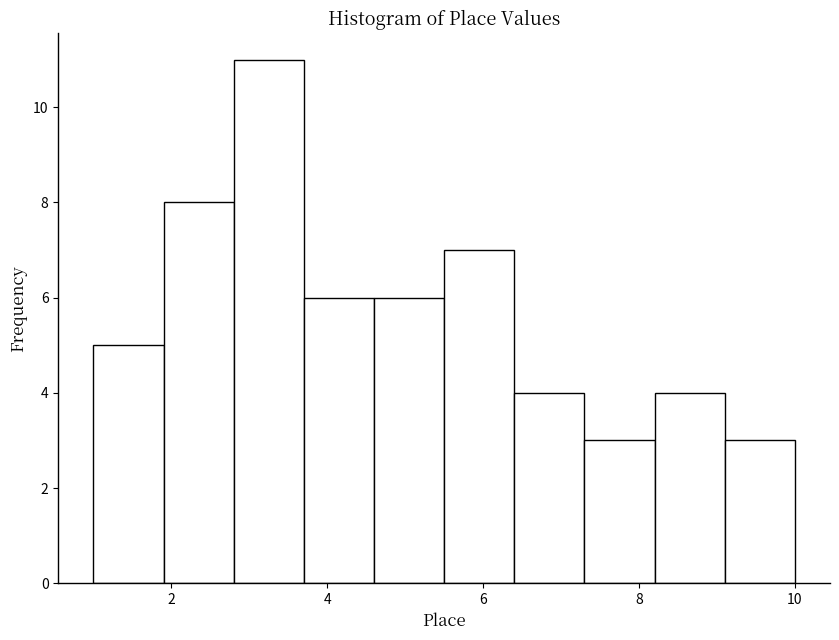

What is the height of the bar covering 8.2 to 9.1 on the x-axis? Neither the bar edges nor the heights are printed on the chart, so give them approximately, as read against the axes.

4